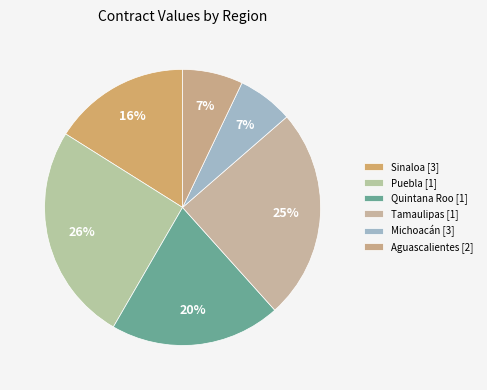

Count the number of slices in the pie.

6